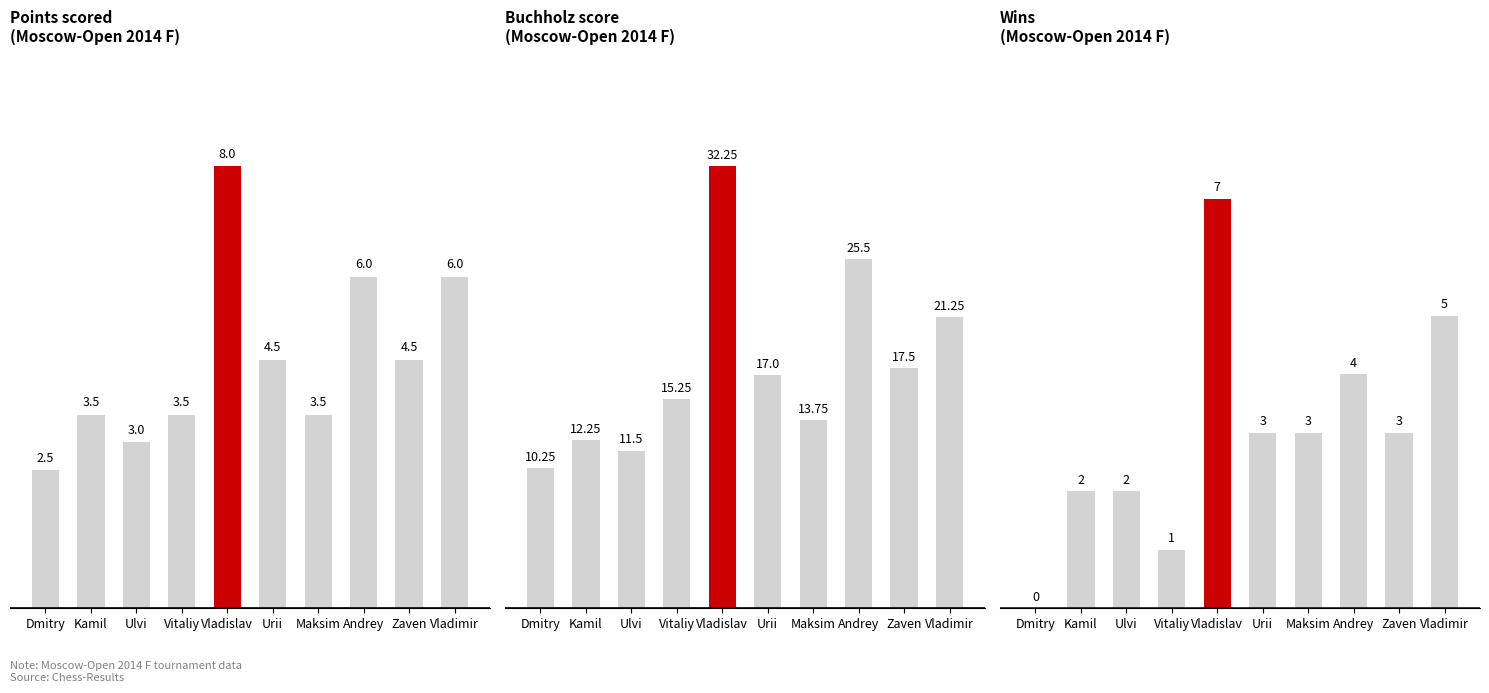

Between Vladislav and Urii, which is larger?

Vladislav